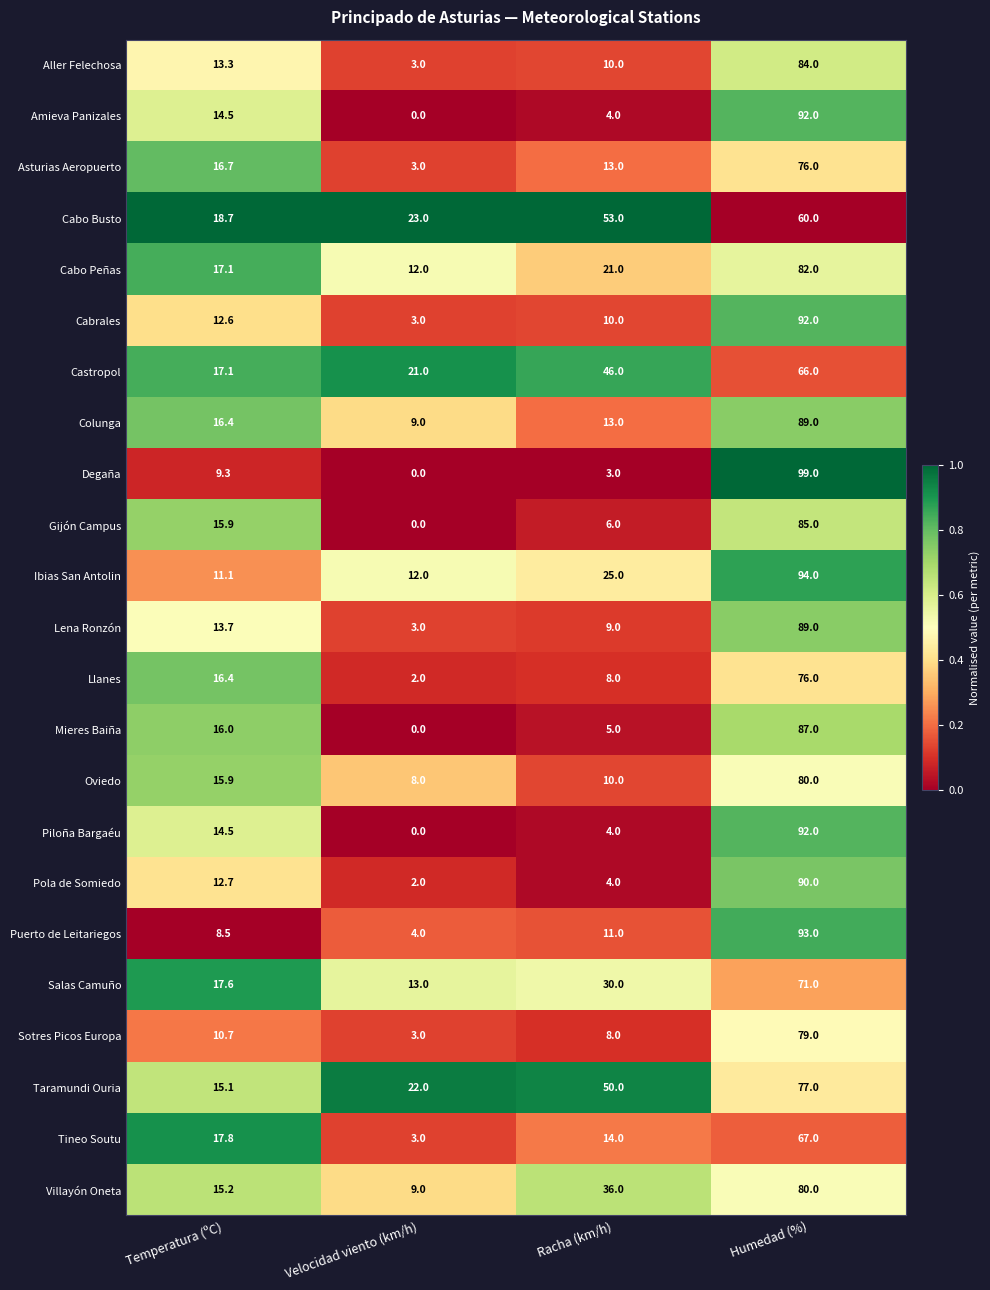

Which category has the lowest value in the Villayón Oneta series?

Velocidad viento (km/h)